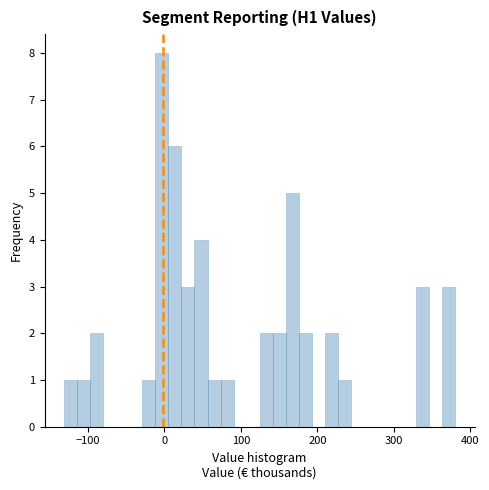

Around what value on the x-axis is the tallest bar? Give the approximate position of its centre, as read against the axis.

0